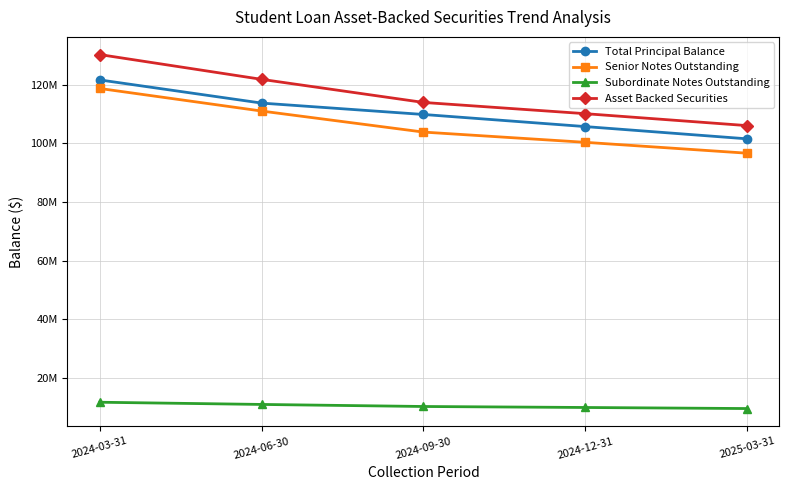

The Senior Notes Outstanding series shows 103900173.6 at 2024-09-30. True or false?

True